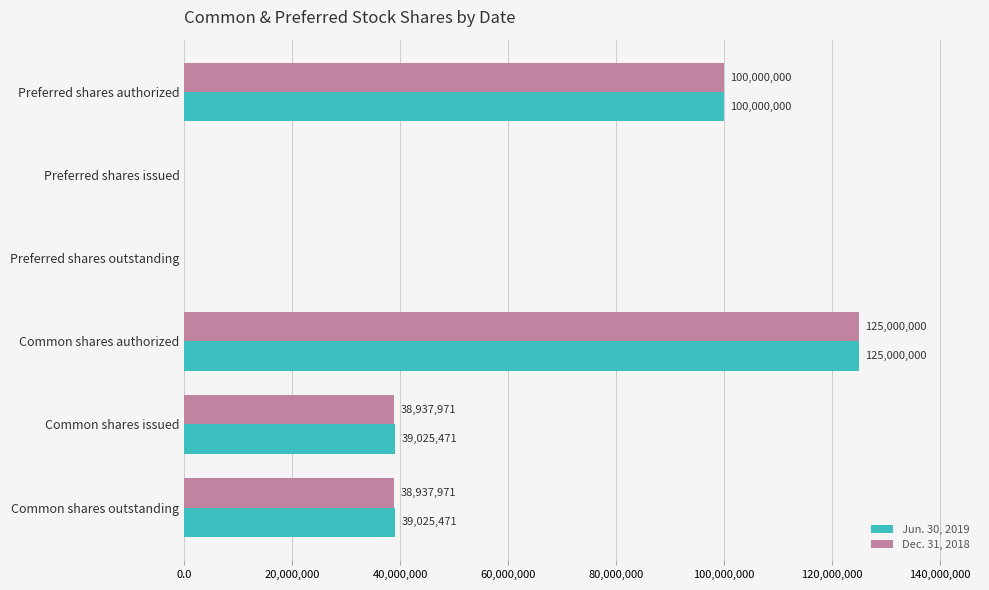

At which label does Jun. 30, 2019 reach its peak?

Common shares authorized